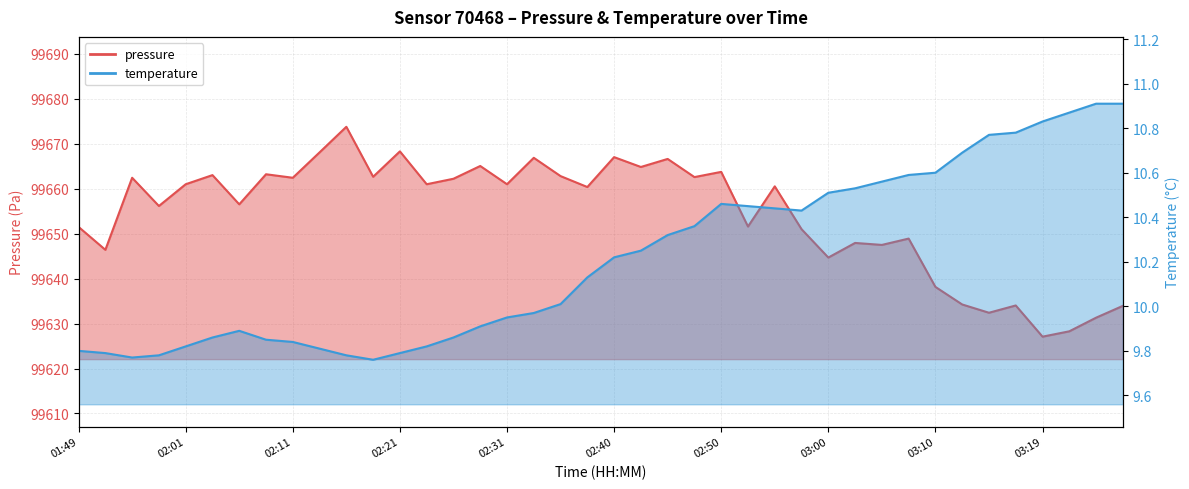

List the series in order of their peak value, highest first.

pressure, temperature